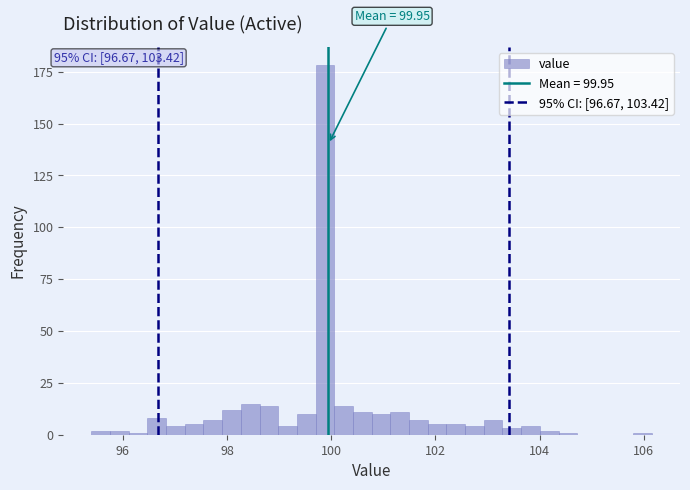

Read against the x-axis, roughly where is the centre of the tallest bar?

99.8